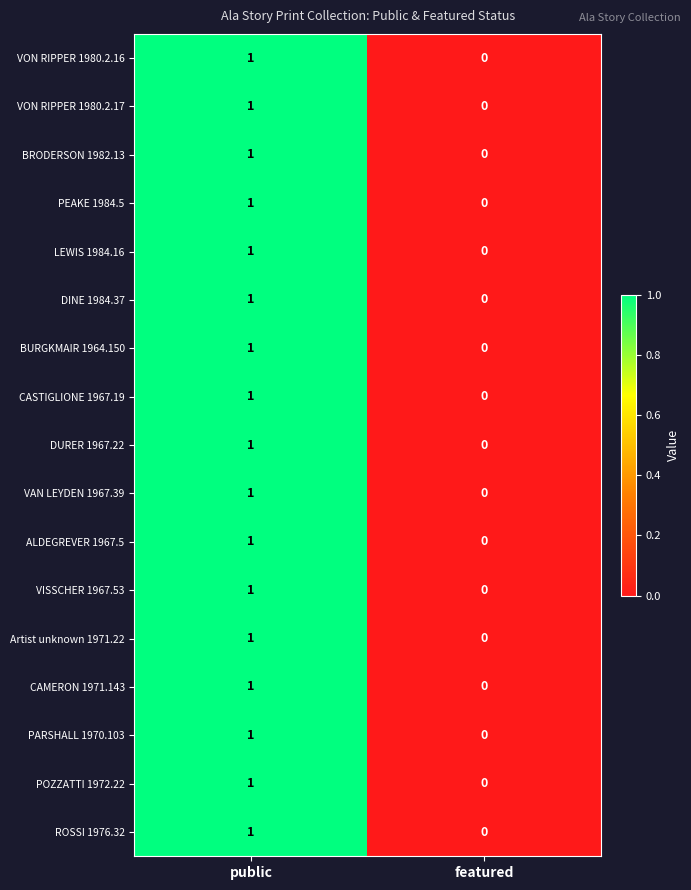

List the labels in order of DURER 1967.22 value, largest first.

public, featured